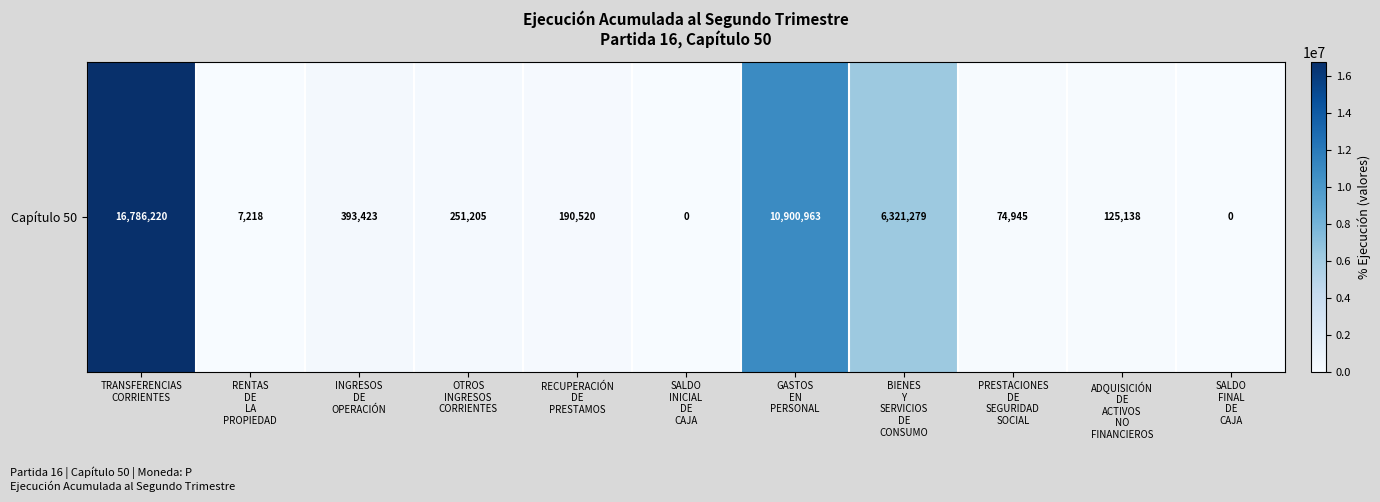

Reading left to right, what are all the values shown in this chart?

16786220	7218	393423	251205	190520	0	10900963	6321279	74945	125138	0